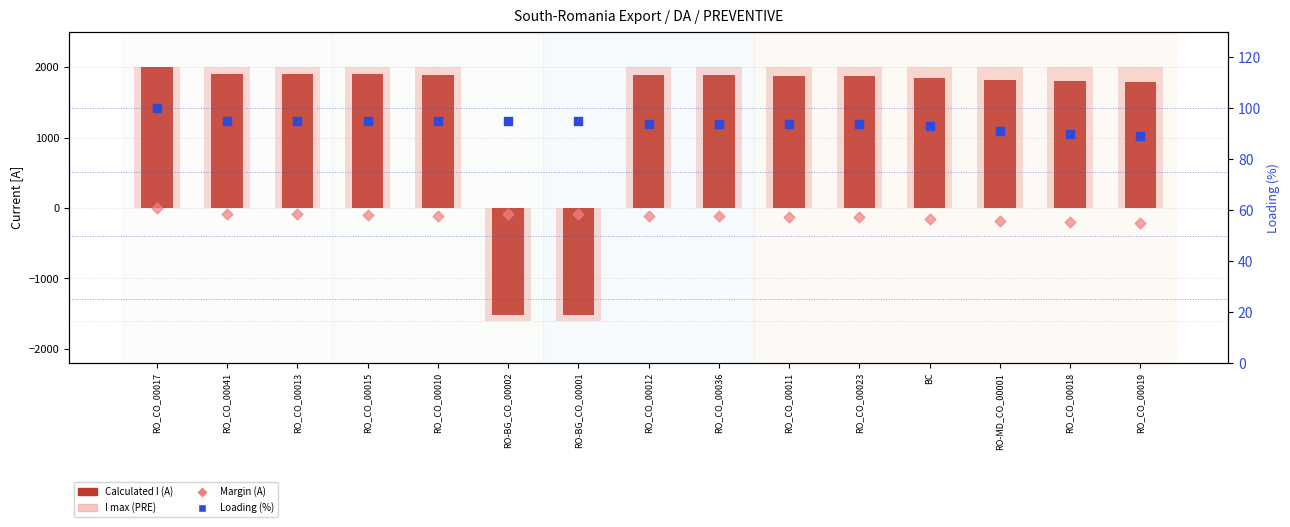

What is the total value across all series at RO_CO_00011?

3854